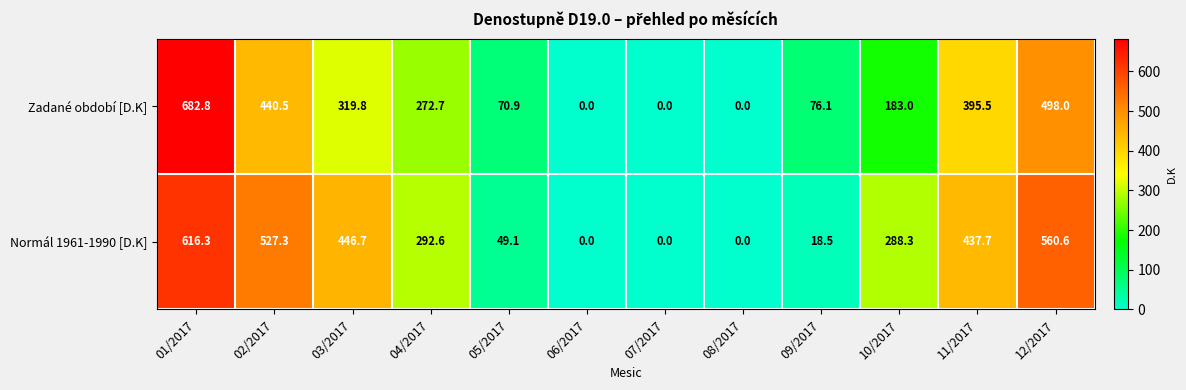

Which series has the widest spread of values?

Zadané období [D.K]